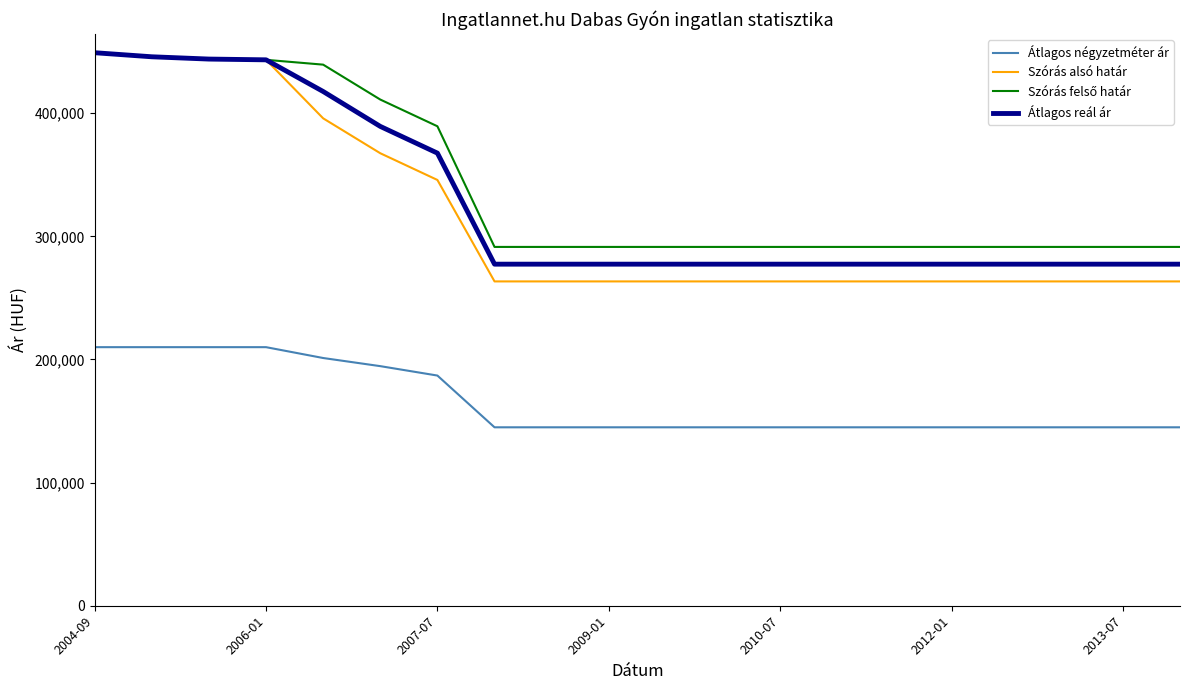

How many Átlagos reál ár values are between 277405 and 417645?

16